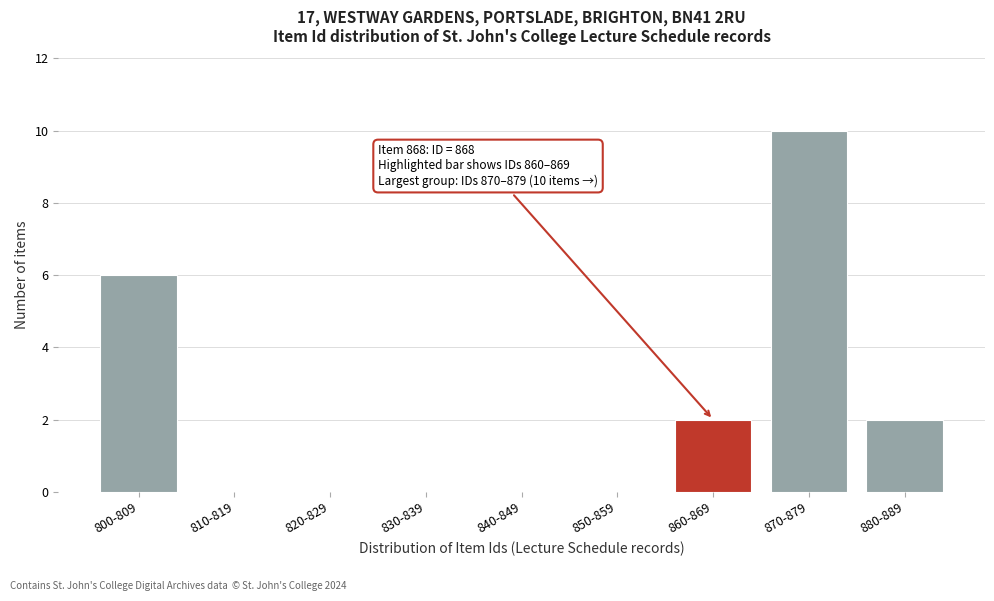

Reading right to left, list all the values displayed in this chart.

880-889=2	870-879=10	860-869=2	850-859=0	840-849=0	830-839=0	820-829=0	810-819=0	800-809=6